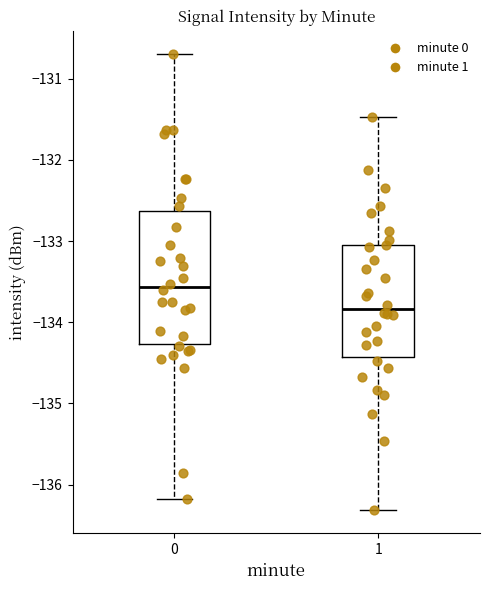

Which box is the tallest, from its lower edge to its upper edge?

0